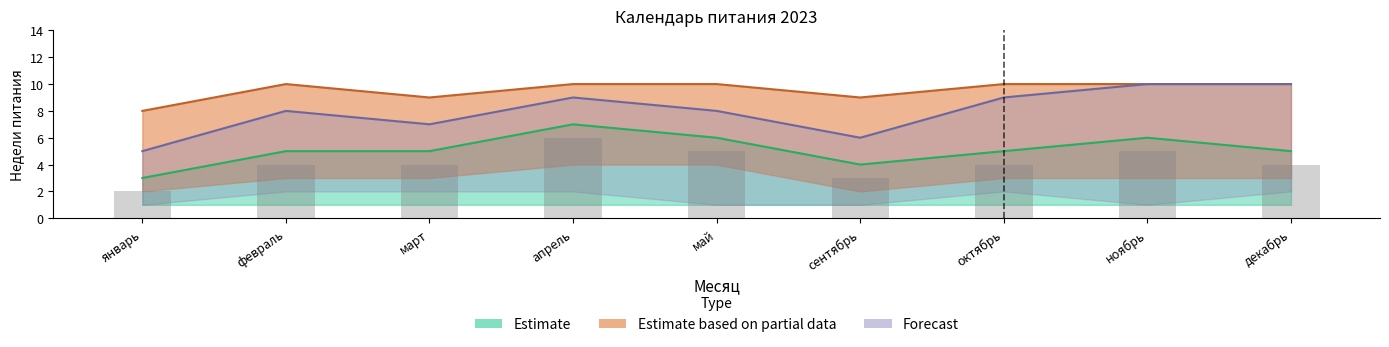

The Estimate_upper series shows 6 at ноябрь. True or false?

True